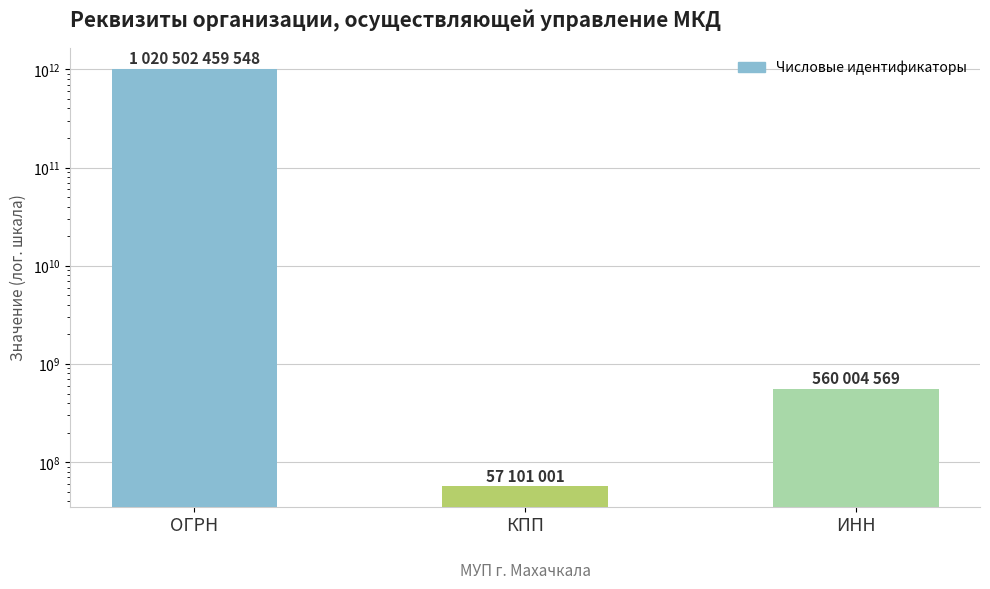

What position from the left is ИНН?

3